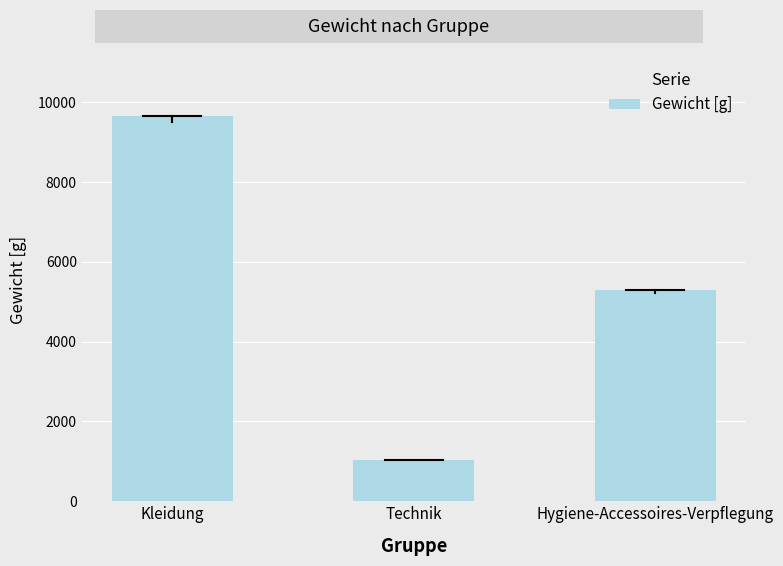

What is the maximum value shown in the chart?

9662